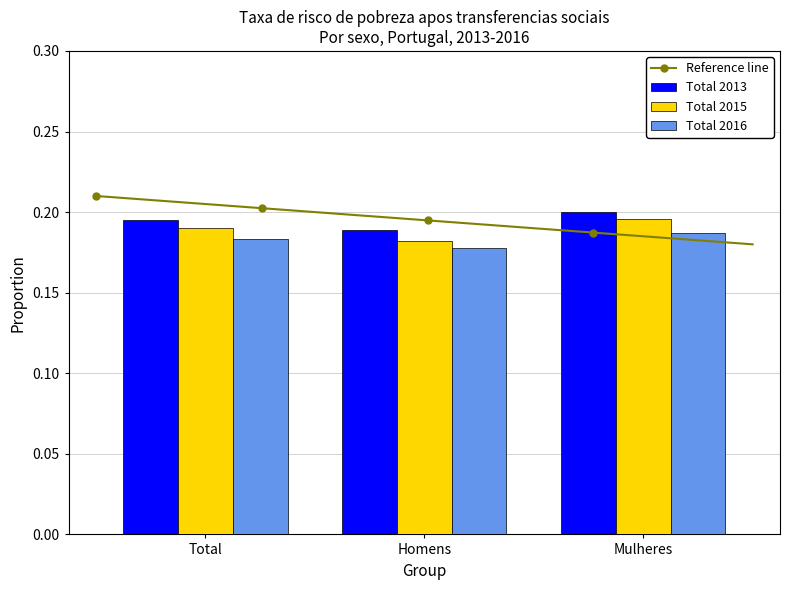

True or false: Total 2015 has a value of 0.3 at Total.

False